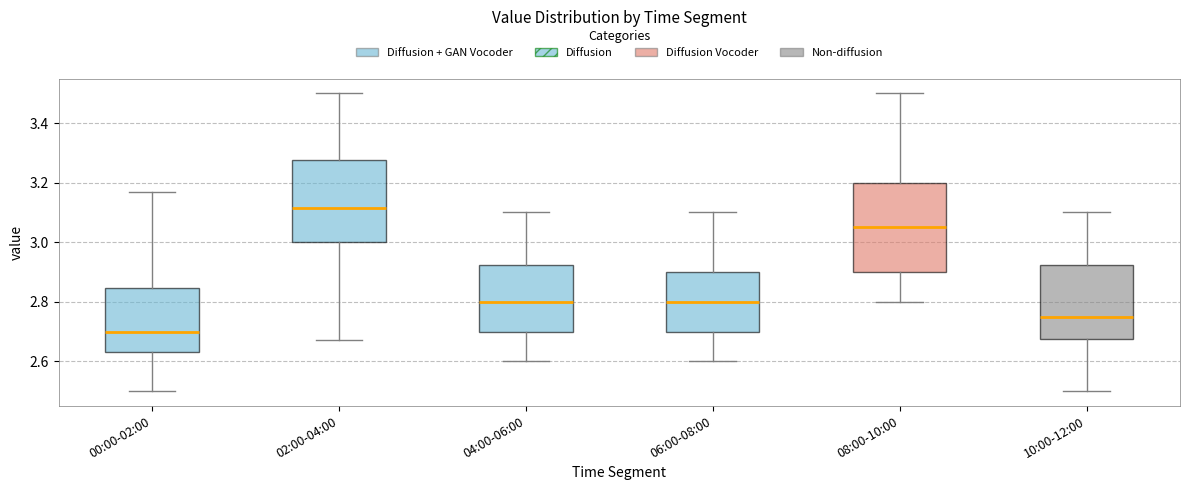

Reading left to right, transcribe this box plot: for each box, give where its median line is, the range the box spans, and where its two whiskers end, as read against the y-axis. The values are not printed on the chart, so give them approximately, as read against the axis.

00:00-02:00: median 2.70, box 2.64 to 2.84, whiskers 2.50 to 3.18
02:00-04:00: median 3.12, box 3.00 to 3.28, whiskers 2.68 to 3.50
04:00-06:00: median 2.80, box 2.70 to 2.92, whiskers 2.60 to 3.10
06:00-08:00: median 2.80, box 2.70 to 2.90, whiskers 2.60 to 3.10
08:00-10:00: median 3.06, box 2.90 to 3.20, whiskers 2.80 to 3.50
10:00-12:00: median 2.76, box 2.68 to 2.92, whiskers 2.50 to 3.10